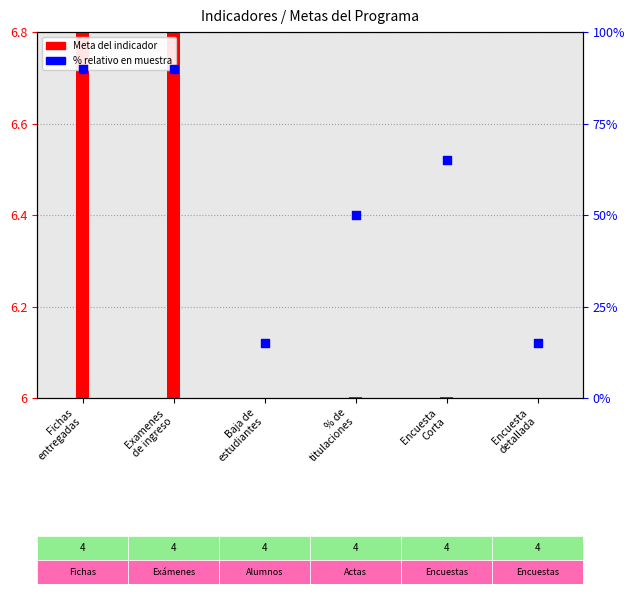

What is the change in value from Examenes
de ingreso to Encuesta
Corta?

-25